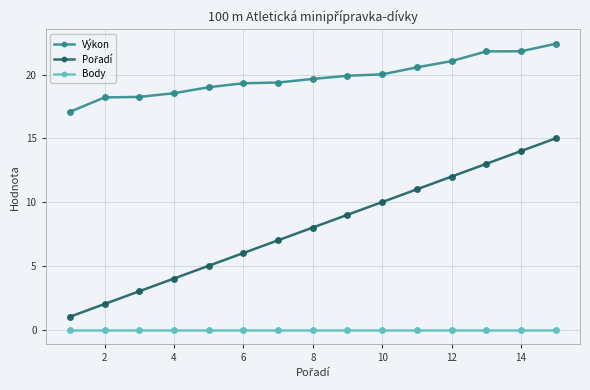

What is the maximum value for Výkon?

22.4